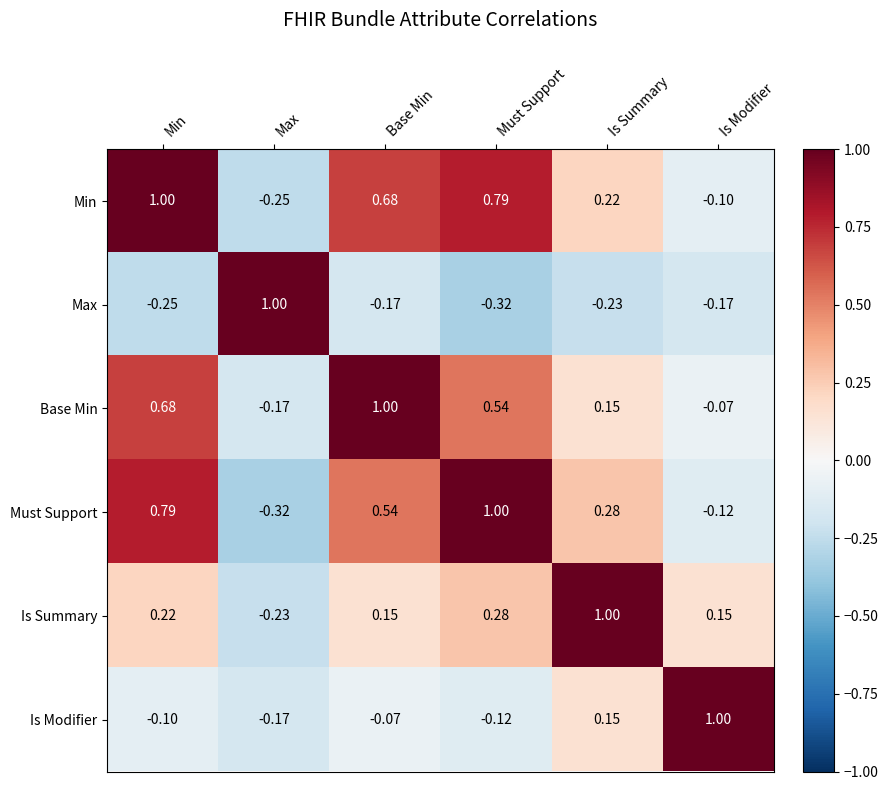

Which category has the highest value in the Is Summary series?

Is Summary